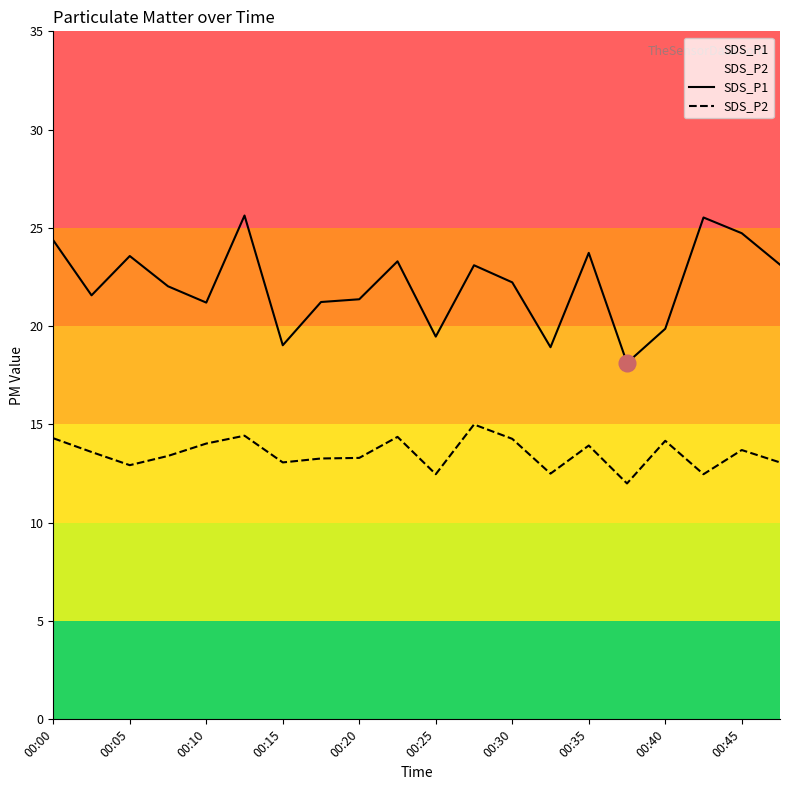

True or false: SDS_P1 has a value of 23.6 at 00:05.

True